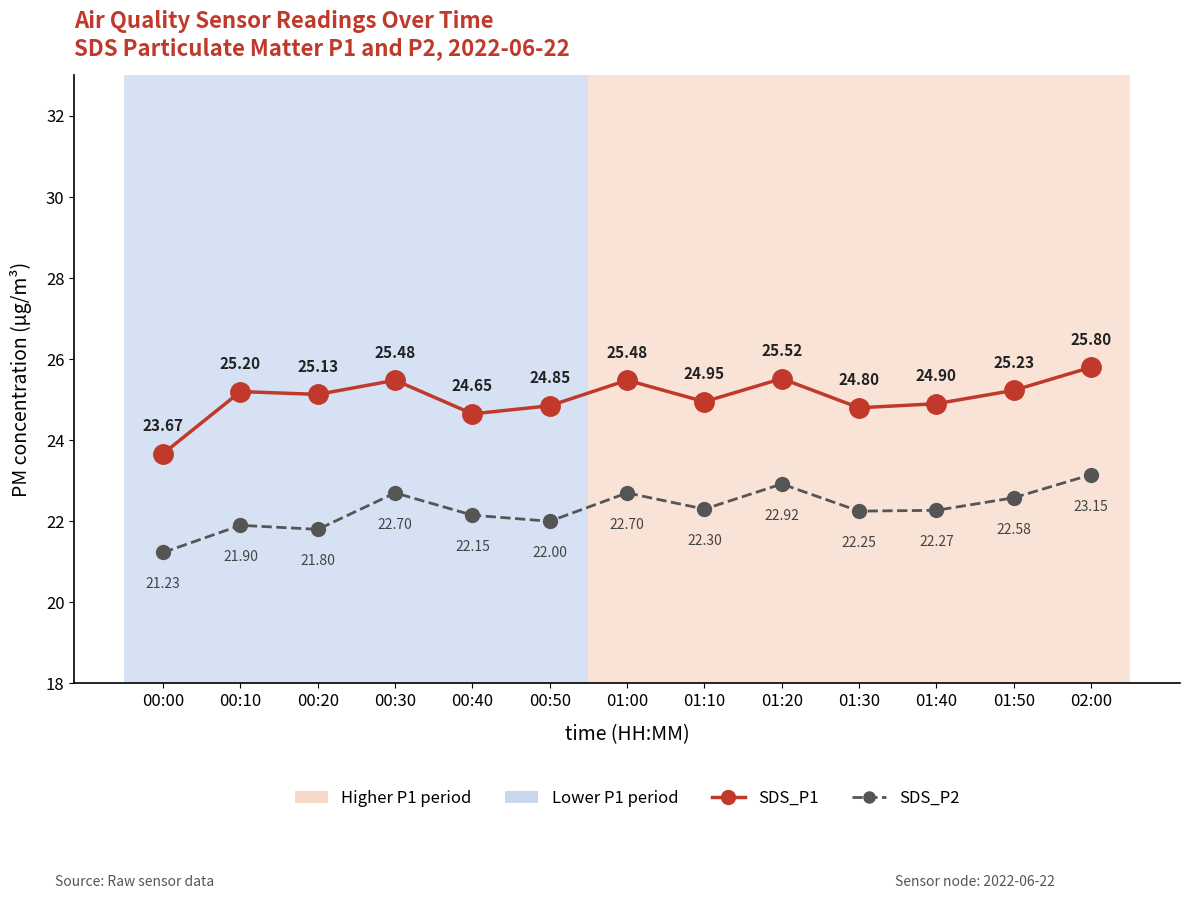

Between 00:00 and 00:30, which series saw the biggest shift?

SDS_P1